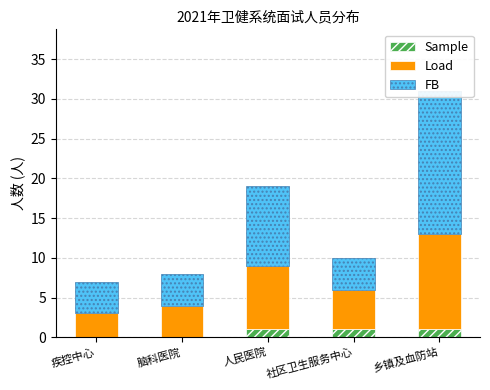

Where is FB nearest to the value 11?

人民医院